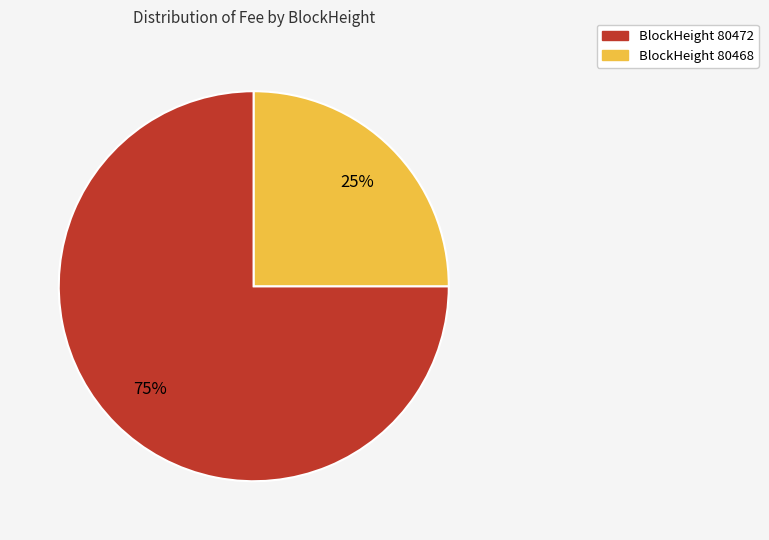

True or false: BlockHeight 80472 accounts for 75% of the total.

True